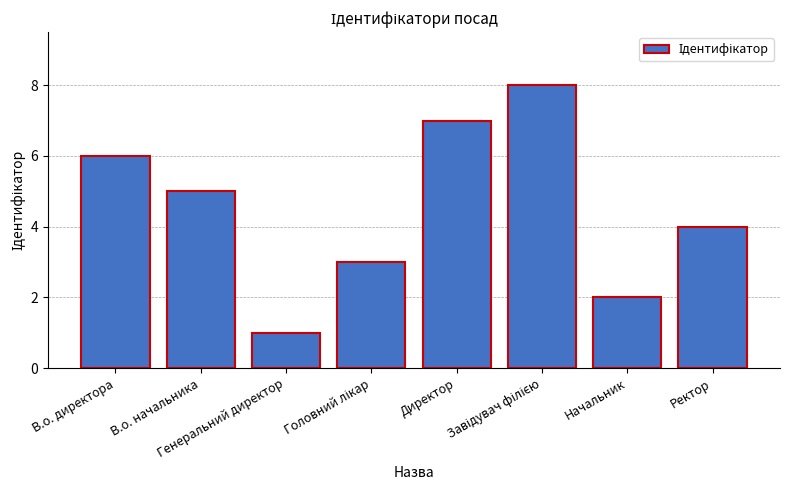

Where is the data nearest to the value 4?

Ректор